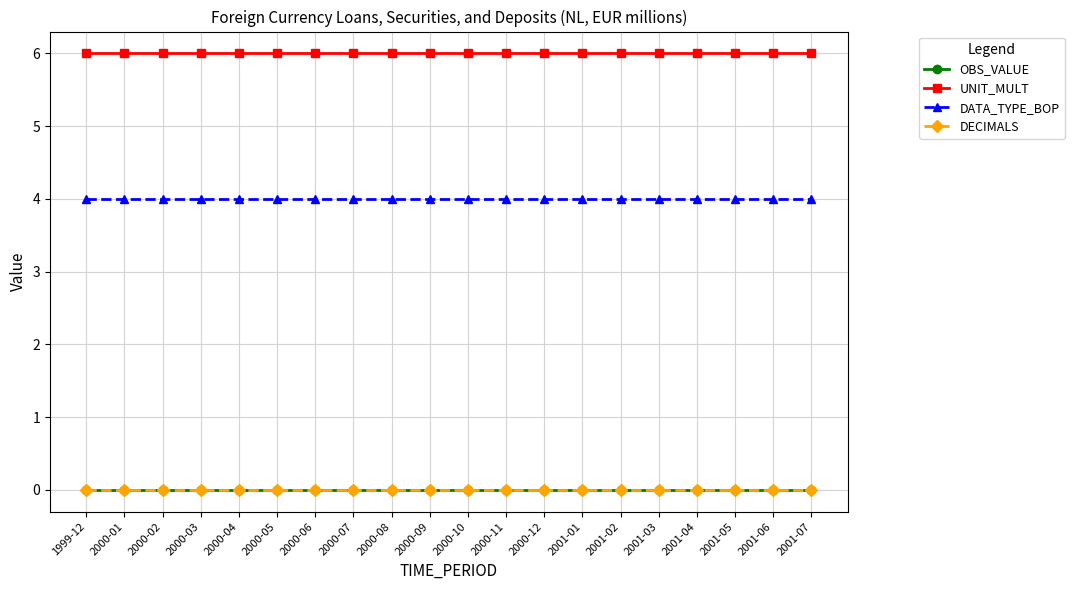

Between 2000-12 and 2000-08, which is larger?

2000-12